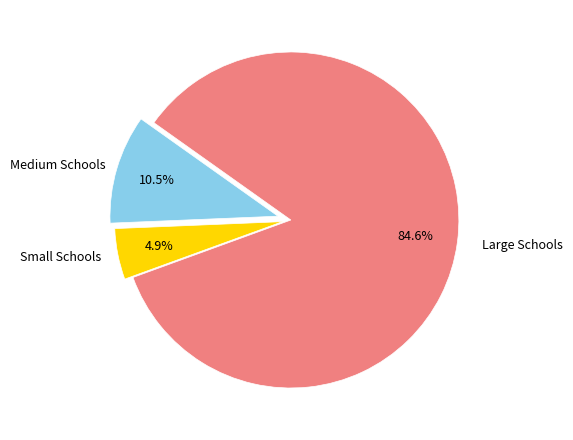

Is there any slice that represents more than half of the pie?

Yes